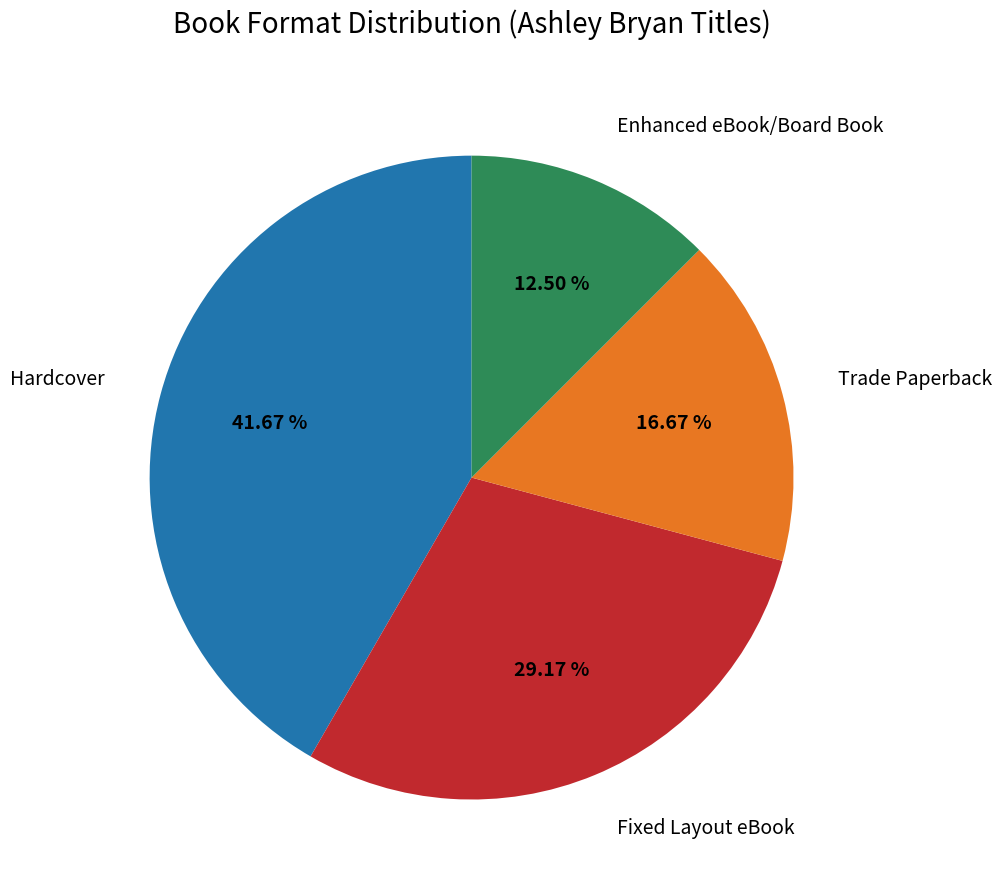

Does any single category account for the majority?

No